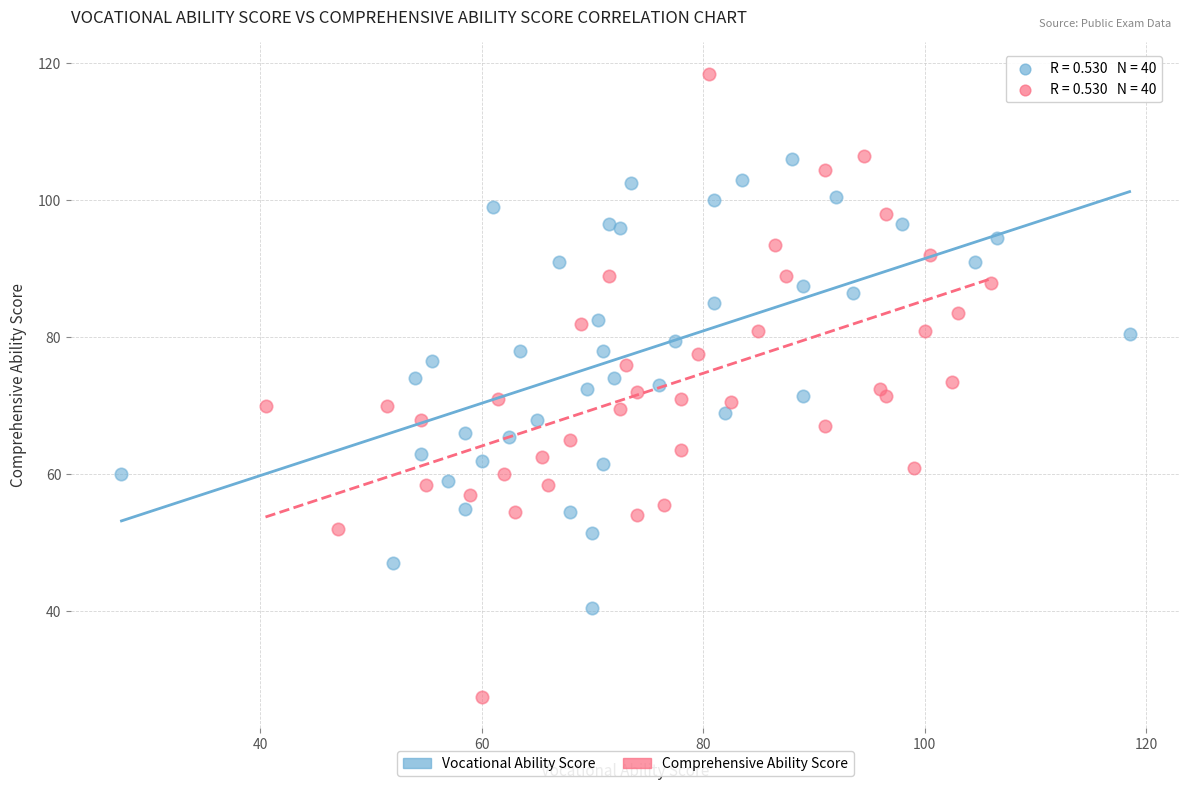

Which series has the widest spread of Y values?

Comprehensive Ability Score